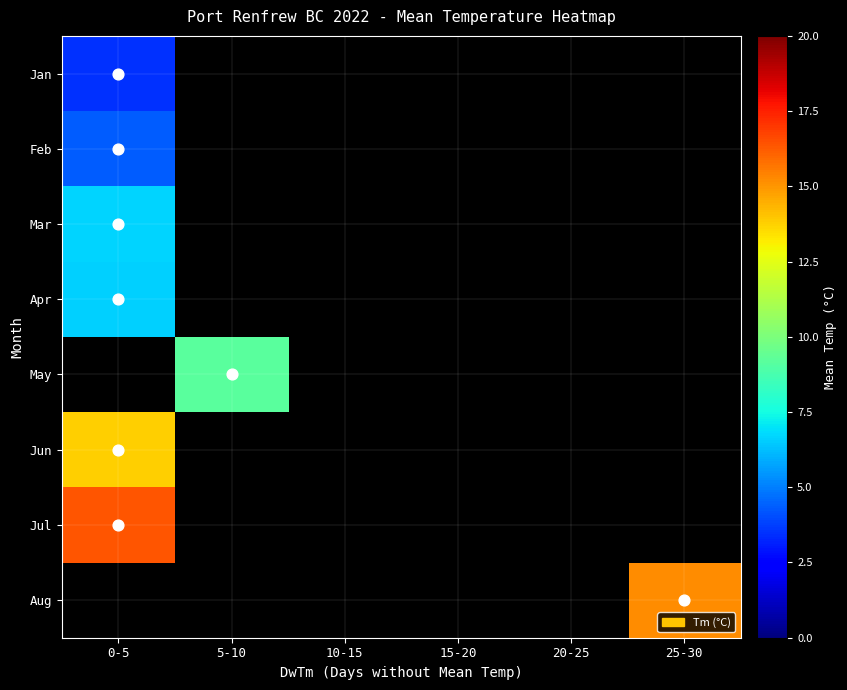

At which label does Jan reach its minimum?

0-5